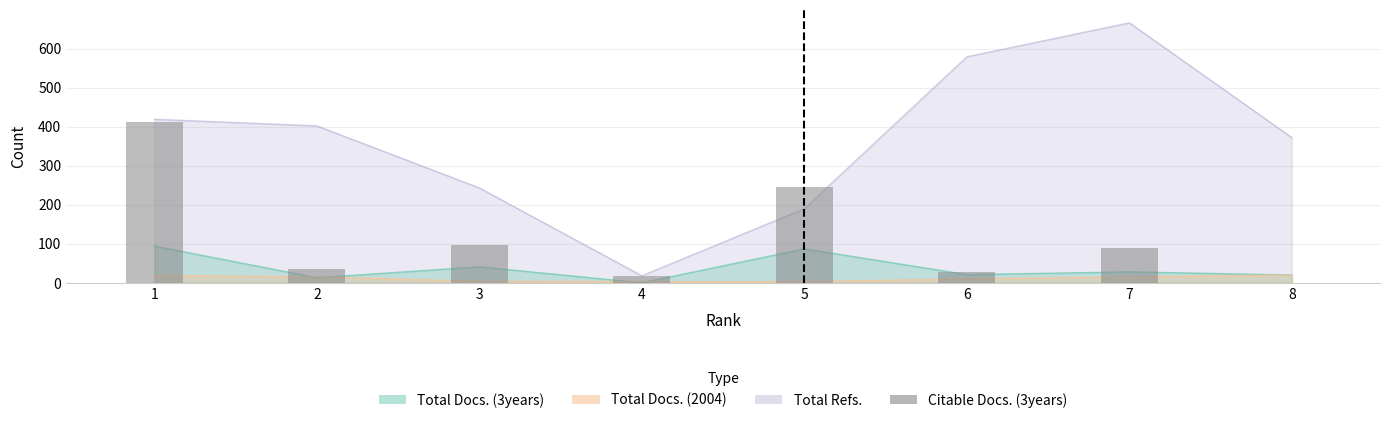

What is the value of the 1st bar from the left?

413